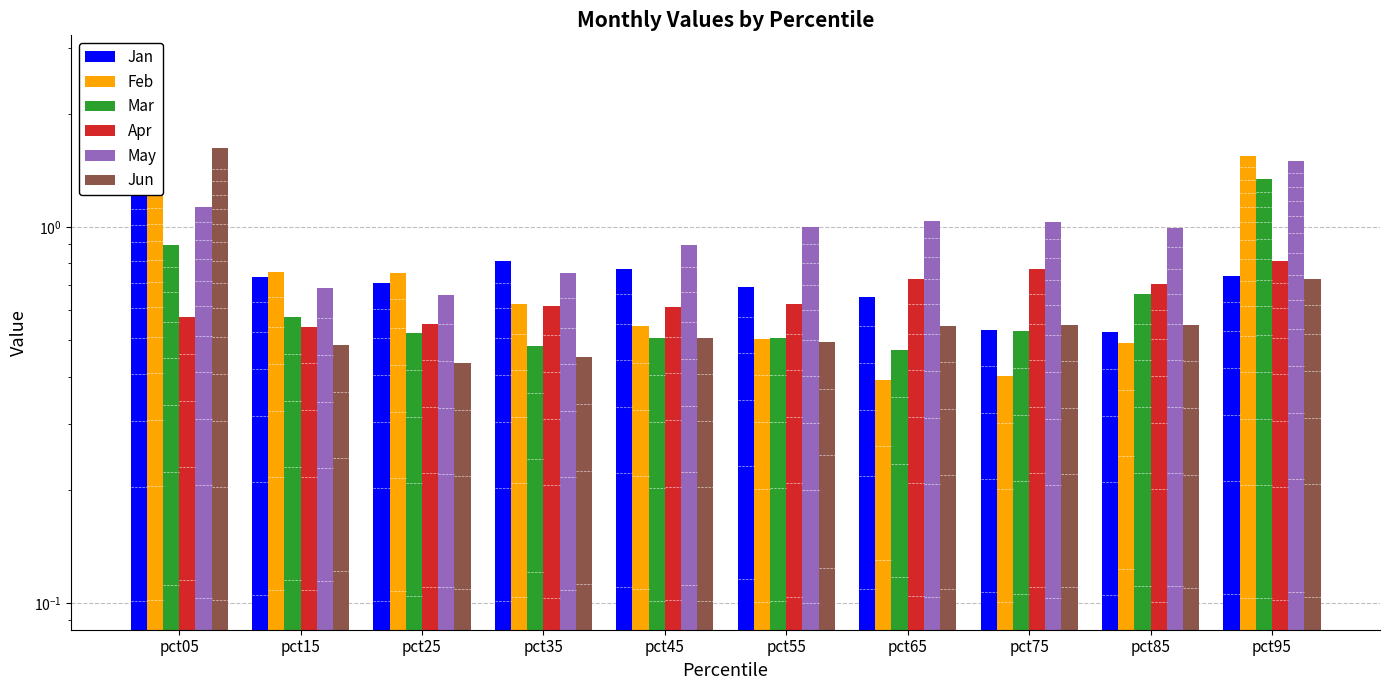

The value of Apr at pct75 is 0.8. True or false?

True